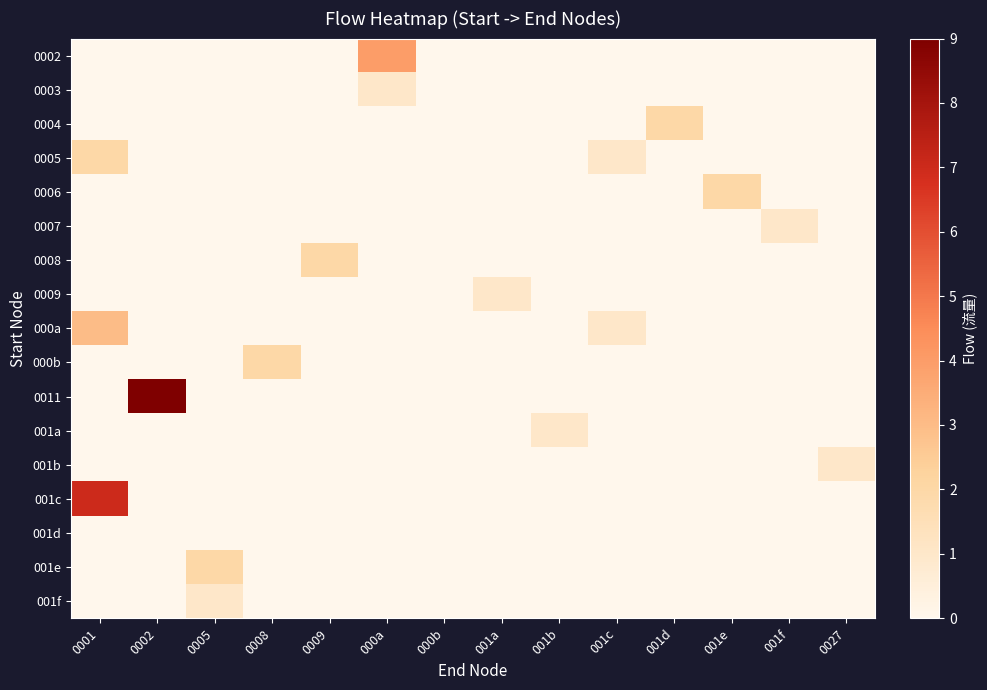

Rank the series by their maximum value, from highest to lowest.

0011, 001c, 0002, 000a, 0004, 0005, 0006, 0008, 000b, 001e, 0003, 0007, 0009, 001a, 001b, 001f, 001d